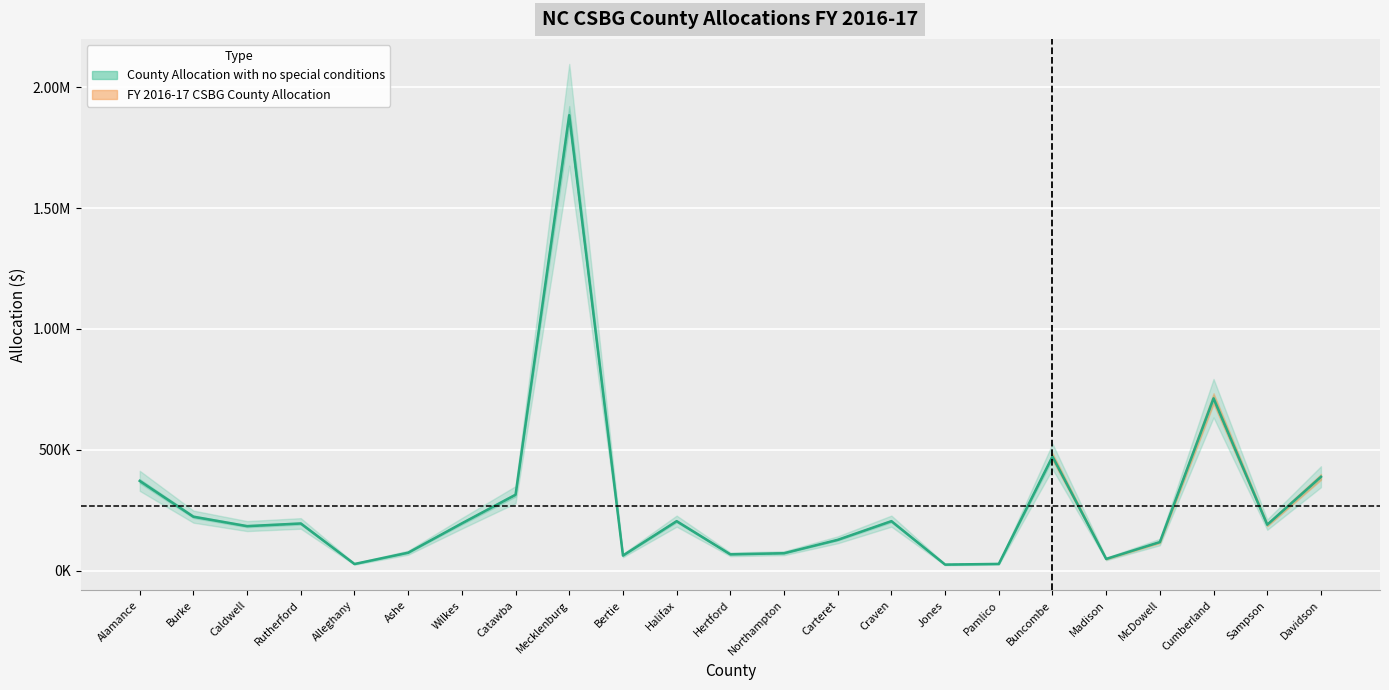

How many series are shown in this chart?

2